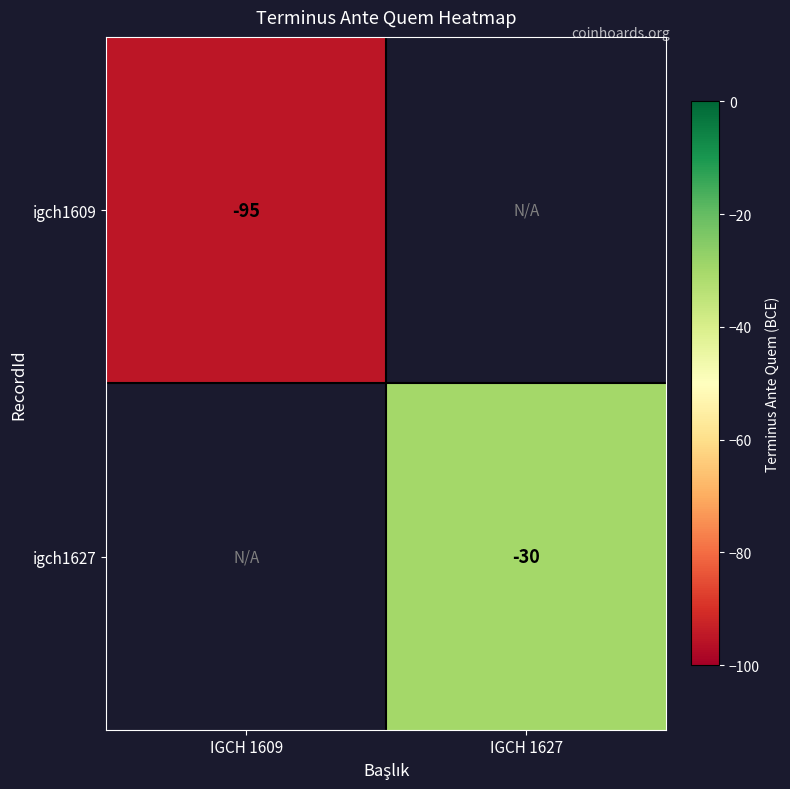

Is the value of igch1609 at IGCH 1609 greater than the value of igch1627 at IGCH 1627?

No